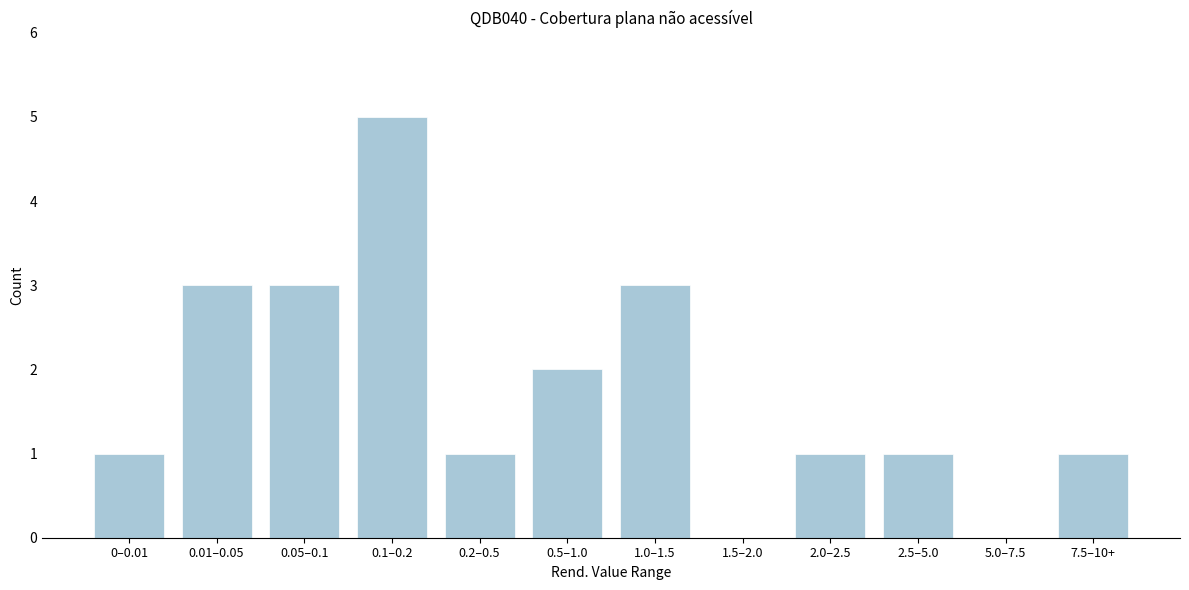

Reading left to right, transcribe all the data shown in this chart.

0–0.01=1	0.01–0.05=3	0.05–0.1=3	0.1–0.2=5	0.2–0.5=1	0.5–1.0=2	1.0–1.5=3	1.5–2.0=0	2.0–2.5=1	2.5–5.0=1	5.0–7.5=0	7.5–10+=1